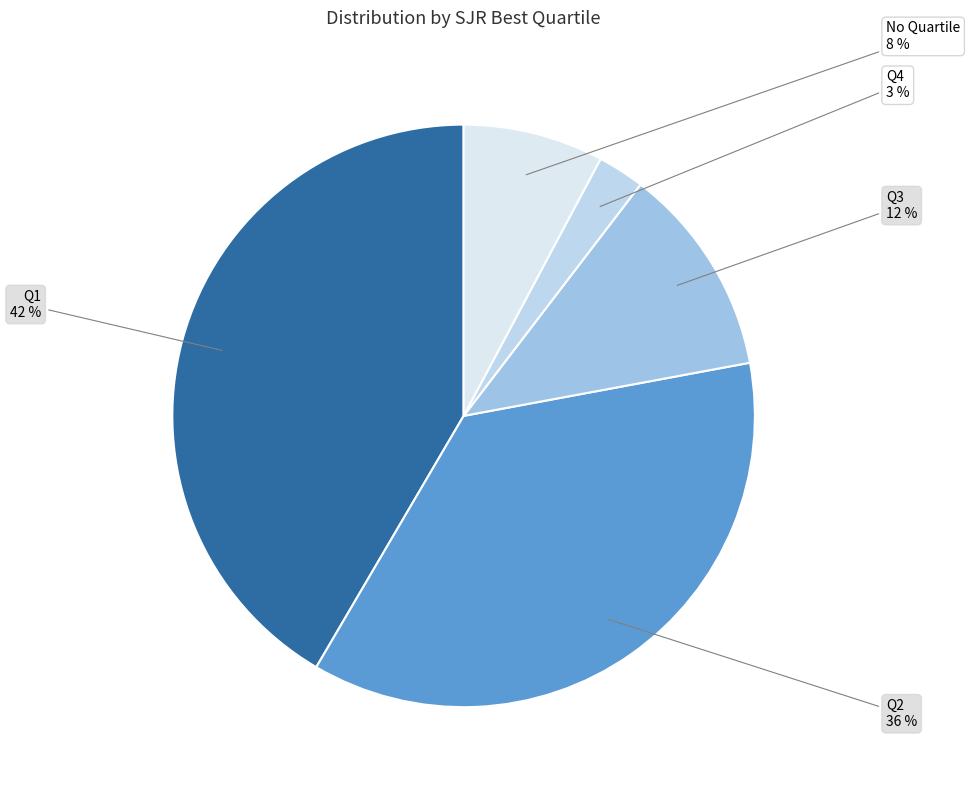

How many segments does this pie chart have?

5